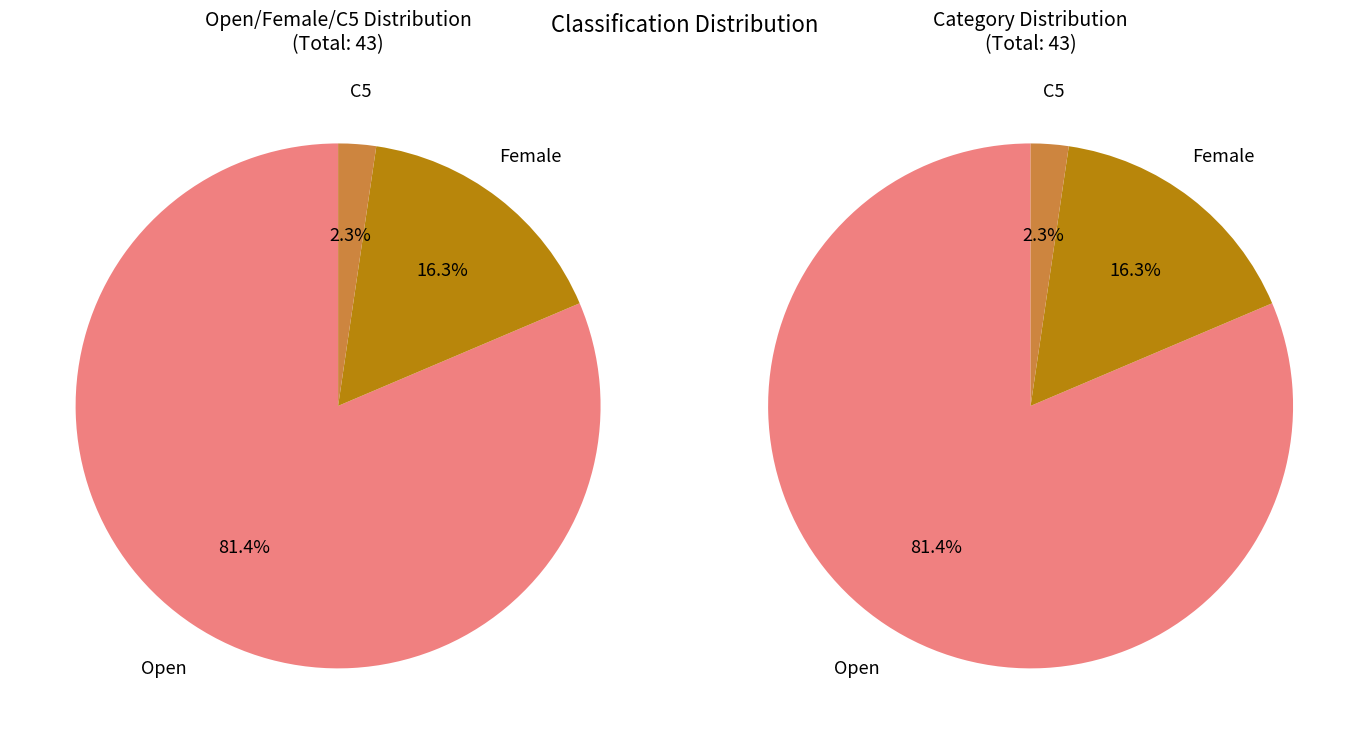

Is Open the majority of the pie?

Yes